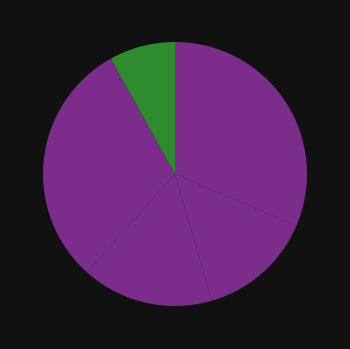

Count the number of slices in the pie.

5